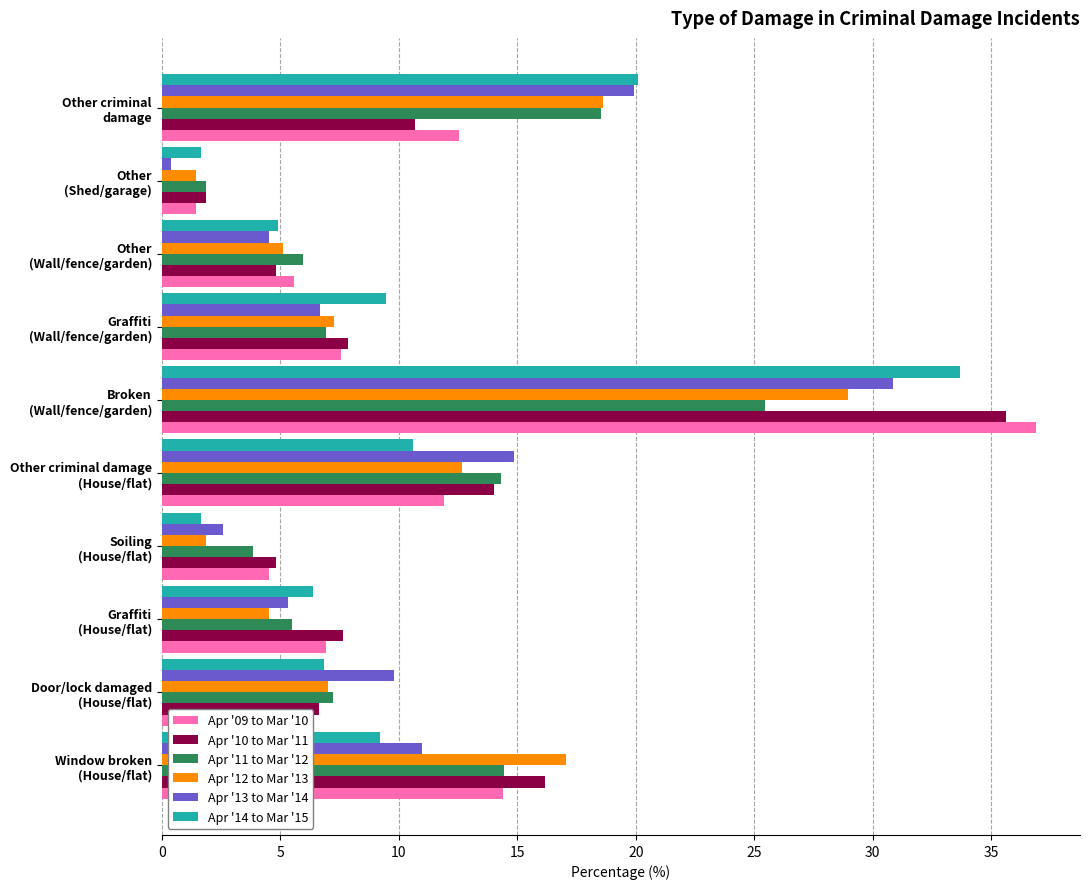

Which series has the widest spread of values?

Apr '09 to Mar '10